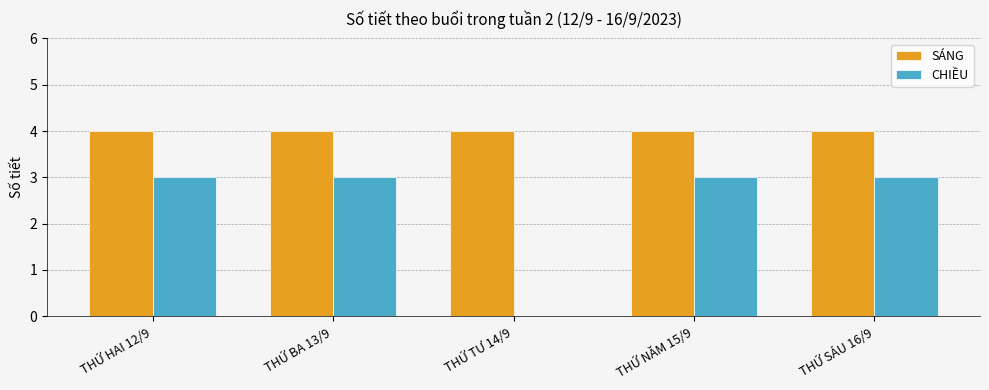

What is the greatest value displayed?

4